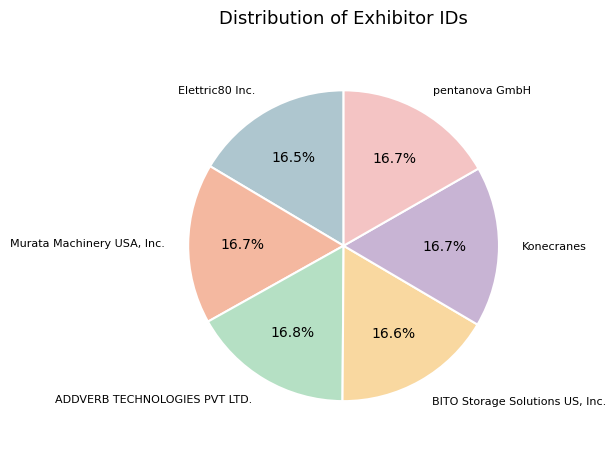

What is the smallest slice in the pie chart?

Elettric80 Inc.